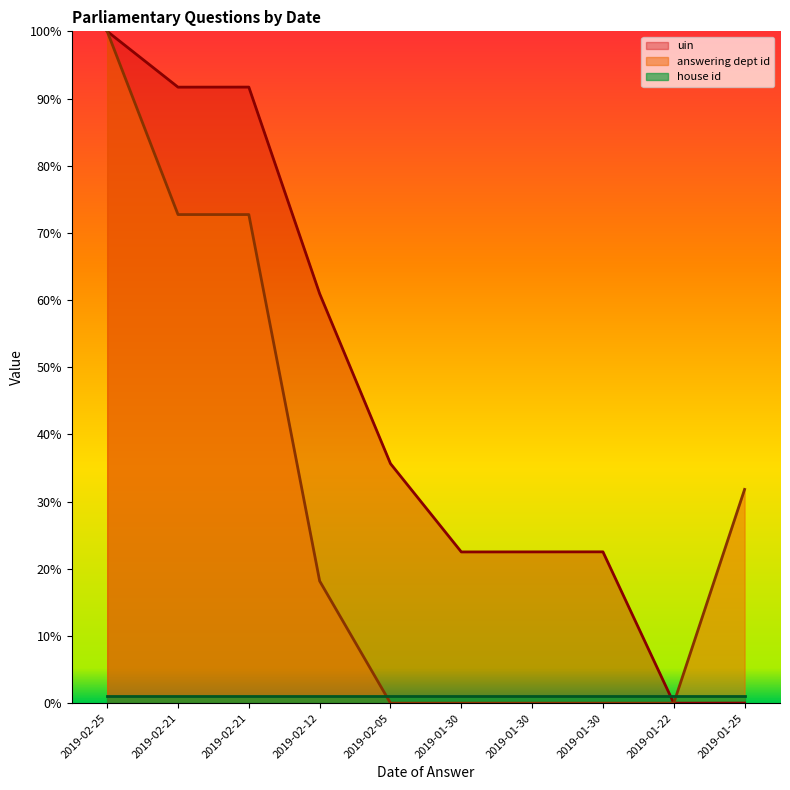

True or false: answering dept id has a value of 18.2 at 2019-02-12.

True